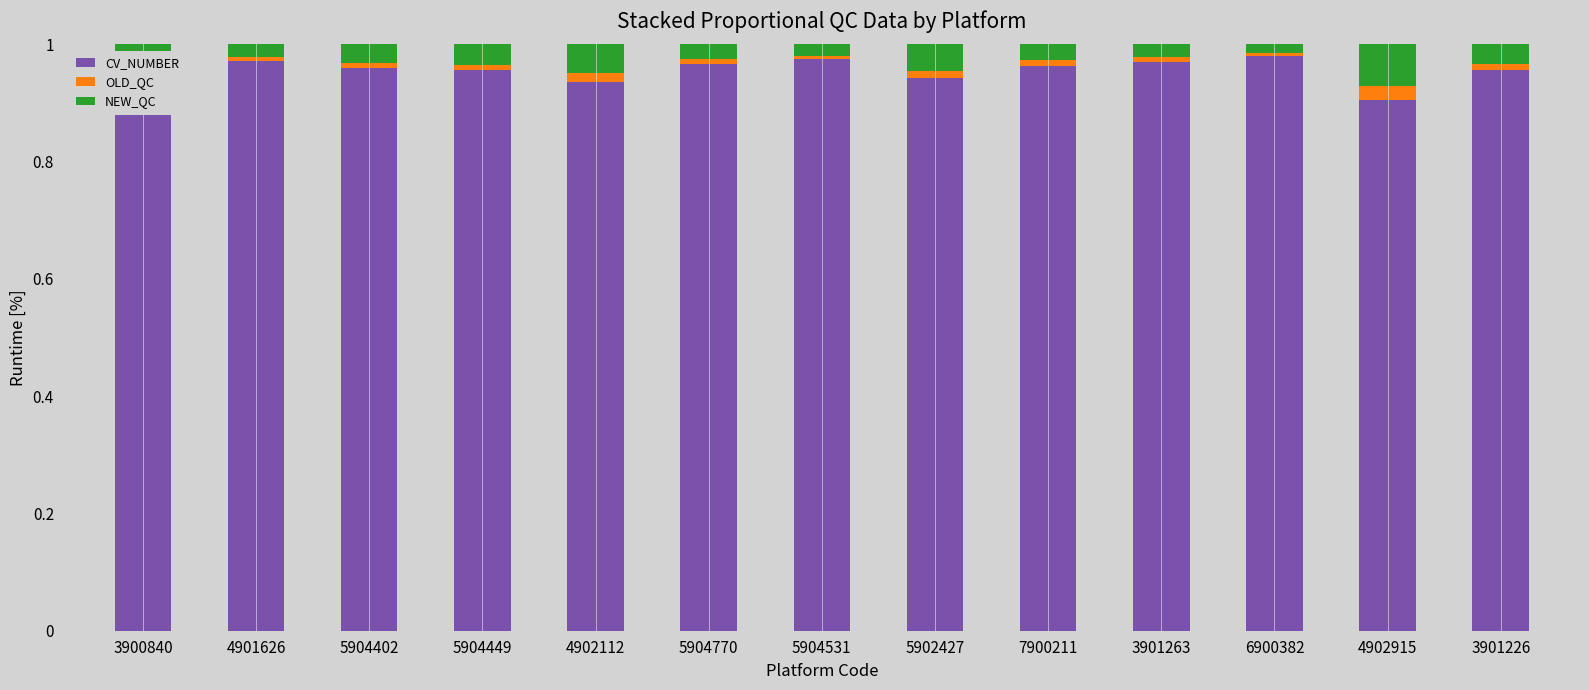

Reading left to right, what are all the values shown in this chart?

CV_NUMBER: 1.0	1.0	1.0	1.0	0.9	1.0	1.0	0.9	1.0	1.0	1.0	0.9	1.0
OLD_QC: 0.0	0.0	0.0	0.0	0.0	0.0	0.0	0.0	0.0	0.0	0.0	0.0	0.0
NEW_QC: 0.0	0.0	0.0	0.0	0.0	0.0	0.0	0.0	0.0	0.0	0.0	0.1	0.0